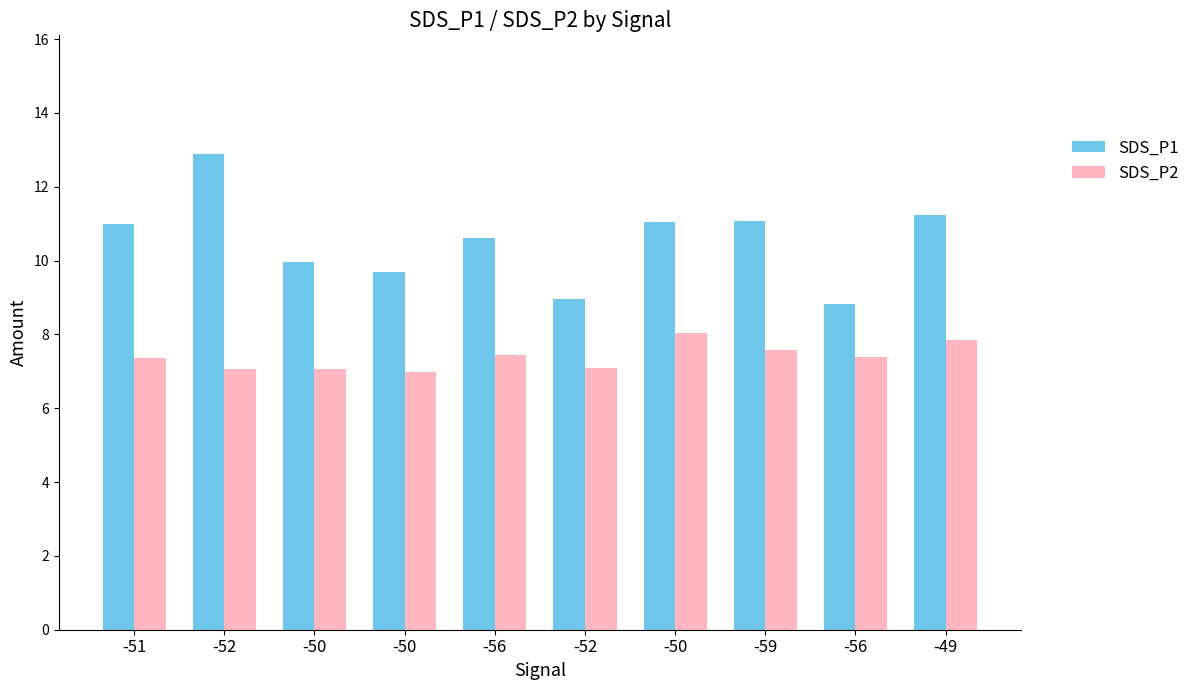

Which series has the largest range (max minus min)?

SDS_P1